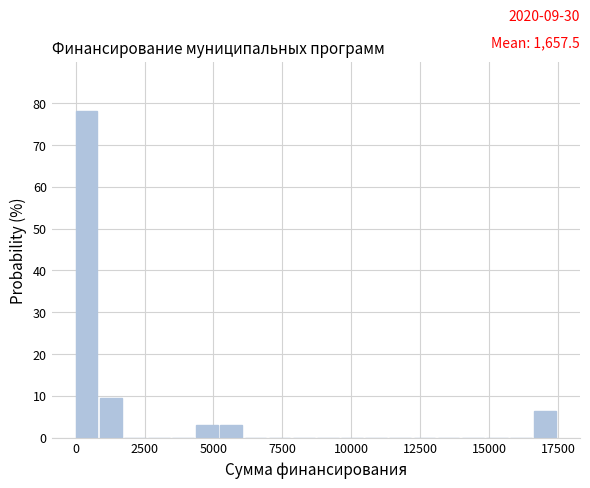

Read against the x-axis, roughly where is the centre of the tallest bar?

500